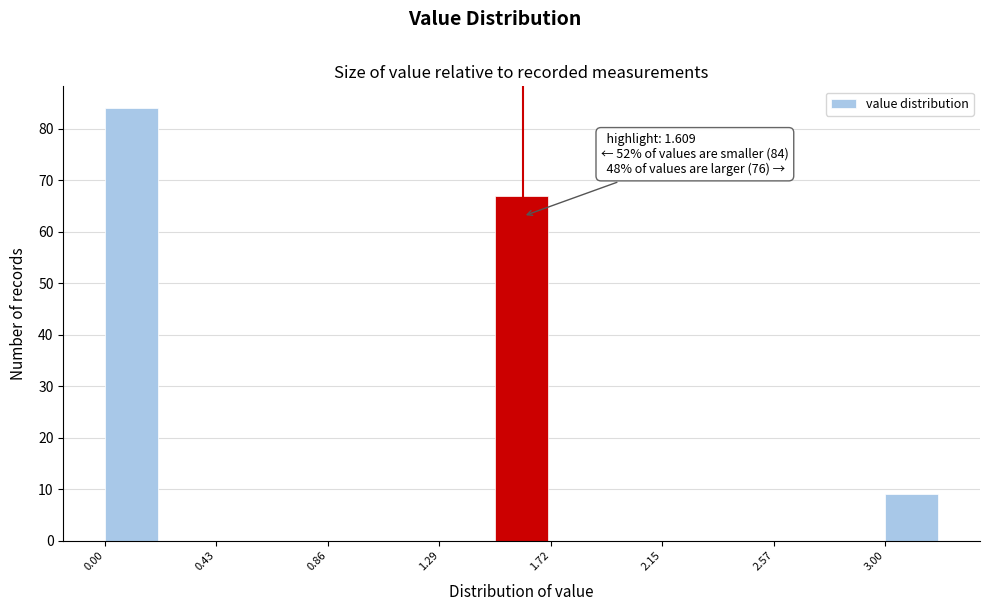

Which range on the x-axis has the tallest bar?

0.00 to 0.20